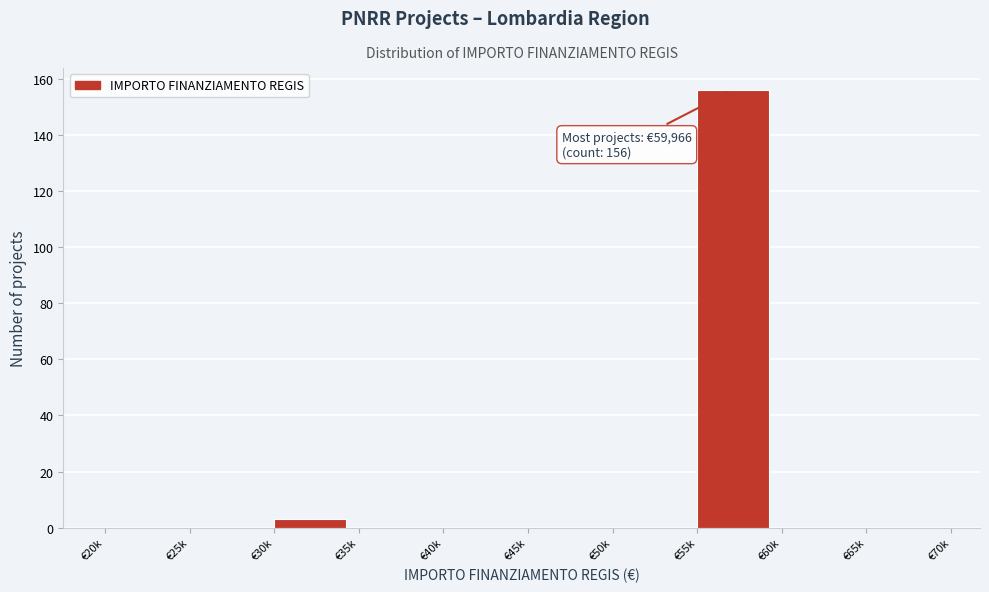

Reading left to right, list all the values displayed in this chart.

€20k=0	€25k=0	€30k=3	€35k=0	€40k=0	€45k=0	€50k=0	€55k=156	€60k=0	€65k=0